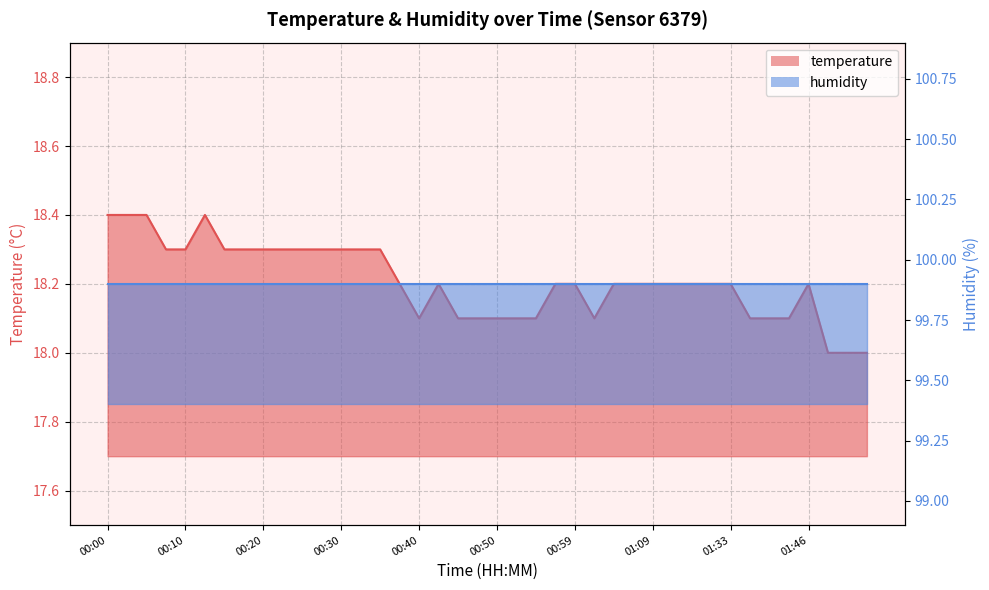

Reading left to right, extract all data points from this chart.

00:00=18.4	00:03=18.4	00:05=18.4	00:08=18.3	00:10=18.3	00:13=18.4	00:15=18.3	00:18=18.3	00:20=18.3	00:22=18.3	00:25=18.3	00:27=18.3	00:30=18.3	00:32=18.3	00:35=18.3	00:37=18.2	00:40=18.1	00:42=18.2	00:45=18.1	00:47=18.1	00:50=18.1	00:52=18.1	00:54=18.1	00:57=18.2	00:59=18.2	01:02=18.1	01:04=18.2	01:07=18.2	01:09=18.2	01:12=18.2	01:17=18.2	01:30=18.2	01:33=18.2	01:35=18.1	01:37=18.1	01:40=18.1	01:46=18.2	01:51=18.0	01:54=18.0	01:57=18.0